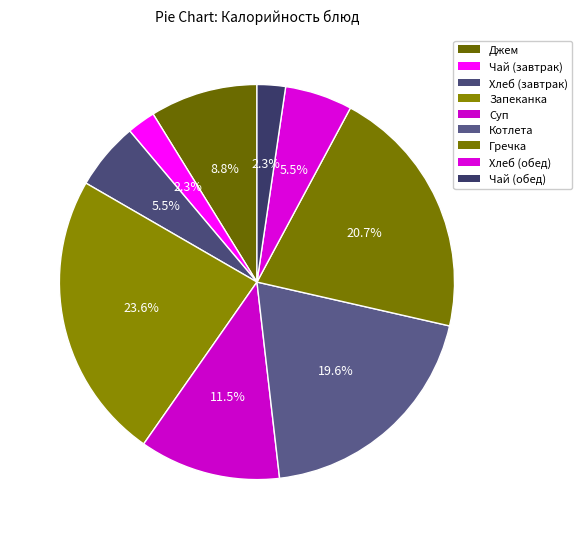

What is the smallest slice in the pie chart?

Чай с сахаром (завтрак)